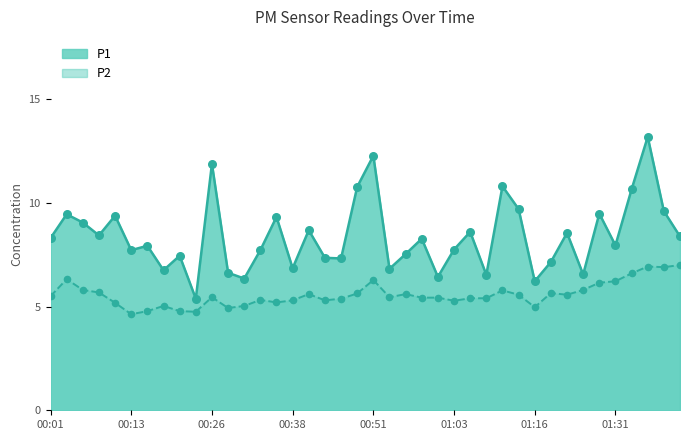

Which series has the largest total across all categories?

P1